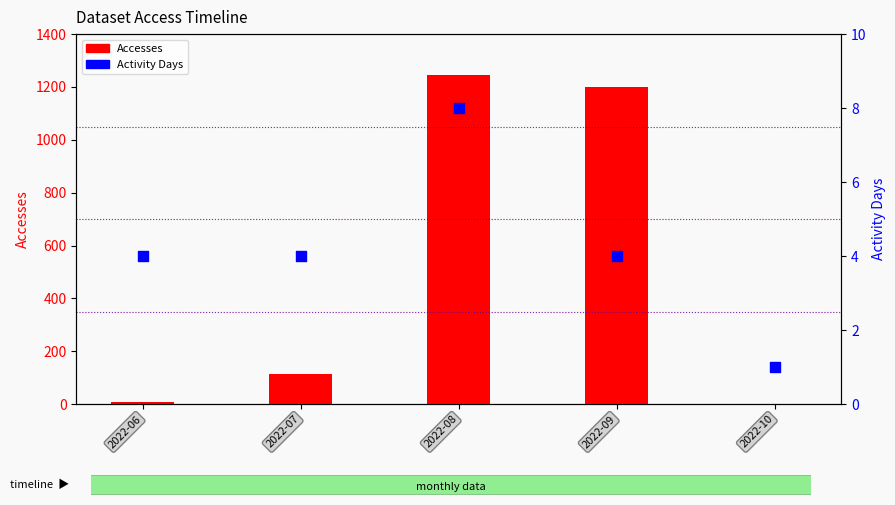

Which series has the widest spread of Y values?

Accesses